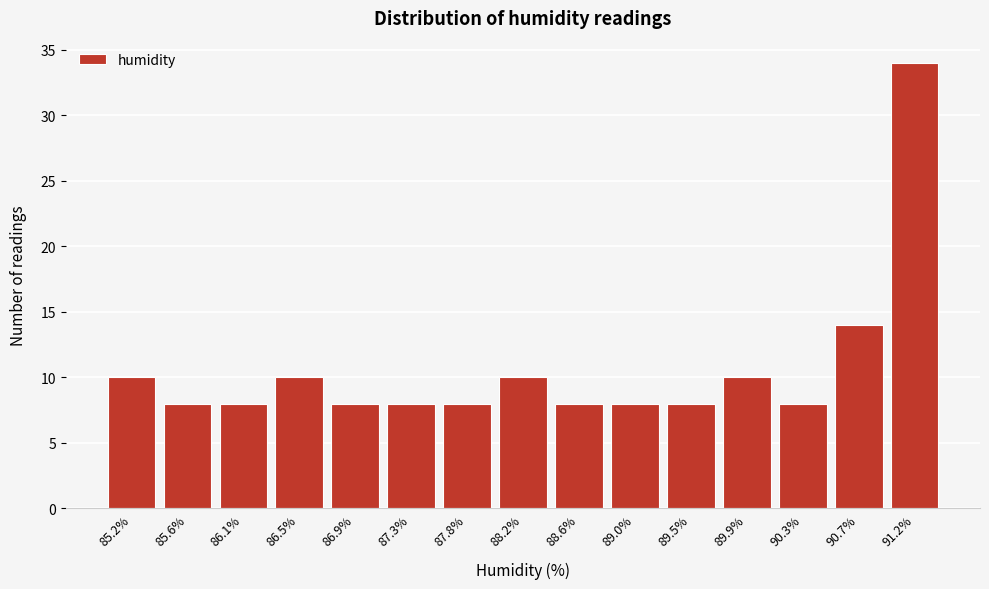

Reading right to left, extract all data points from this chart.

34	14	8	10	8	8	8	10	8	8	8	10	8	8	10